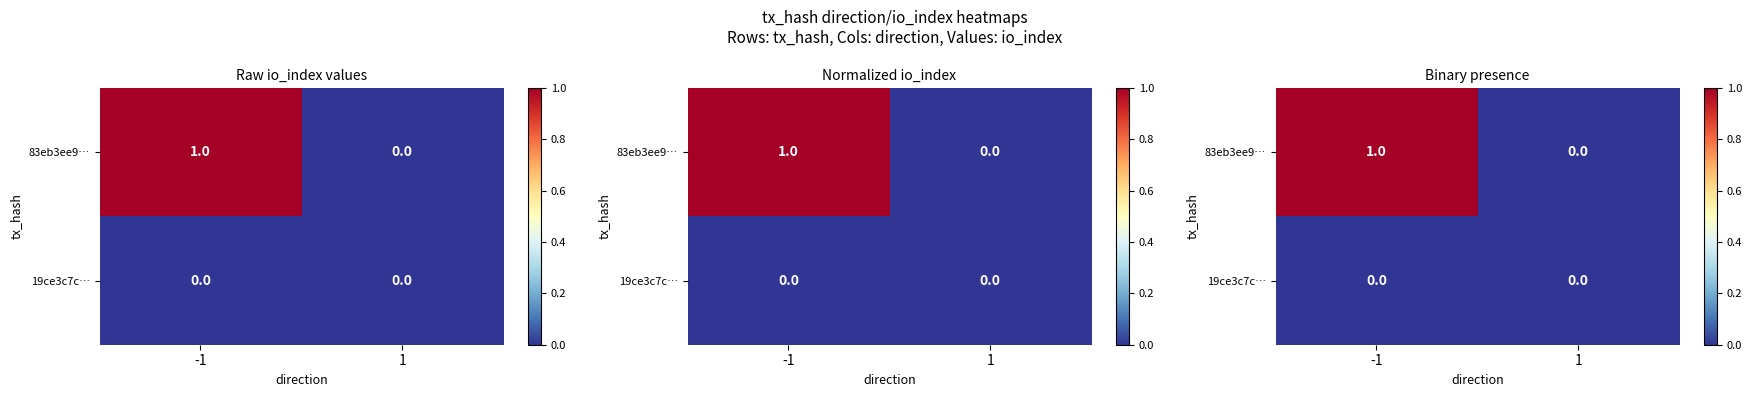

Where is 19ce3c7c… nearest to the value 0?

-1